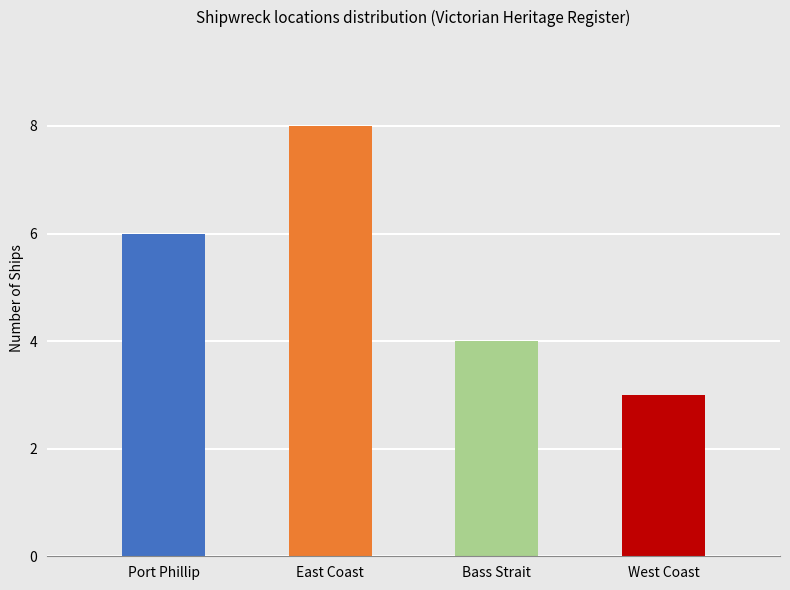

What is the label of the 4th bar from the left?

West Coast